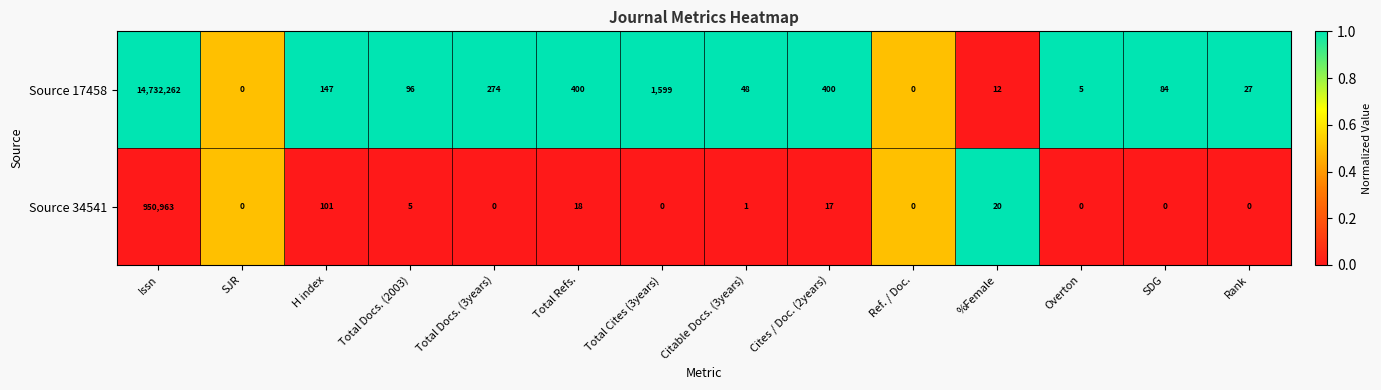

What is the highest value of the Source 34541 series?

950963